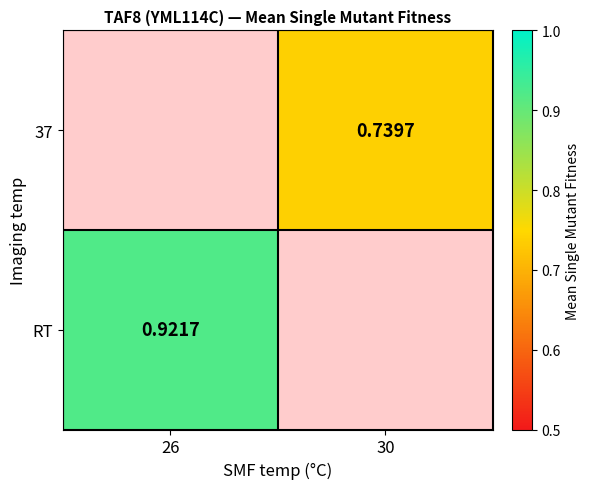

The 37 series shows 1.1 at 30. True or false?

False